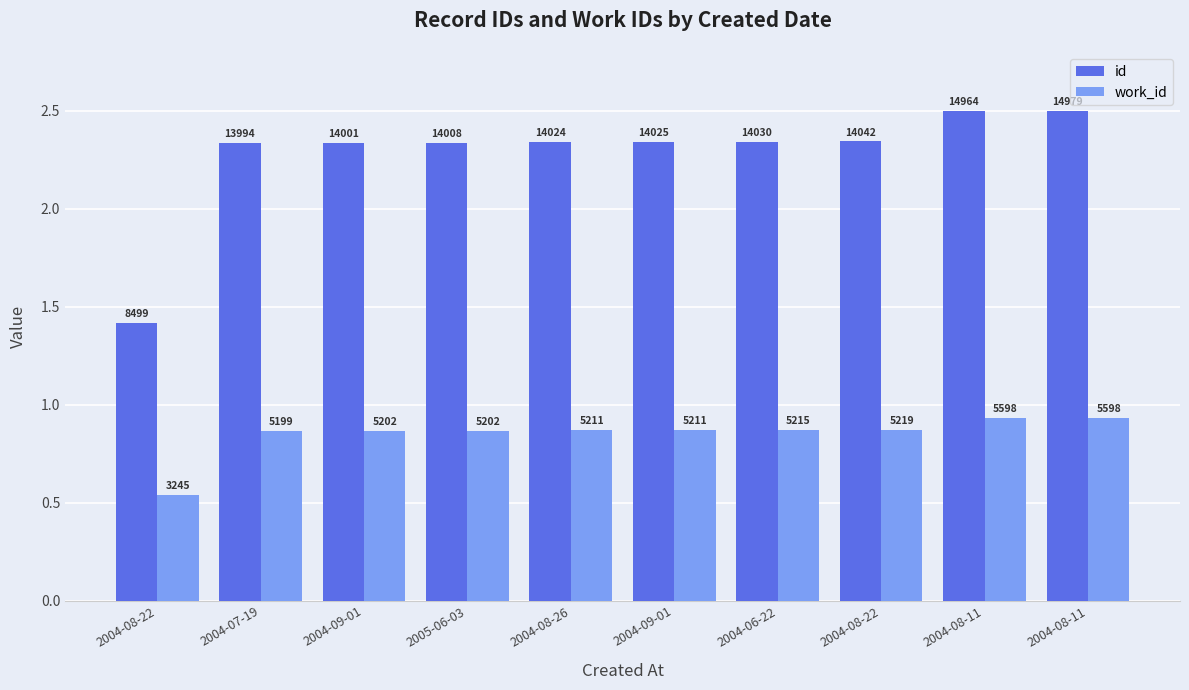

How many bars are there in each group?

2